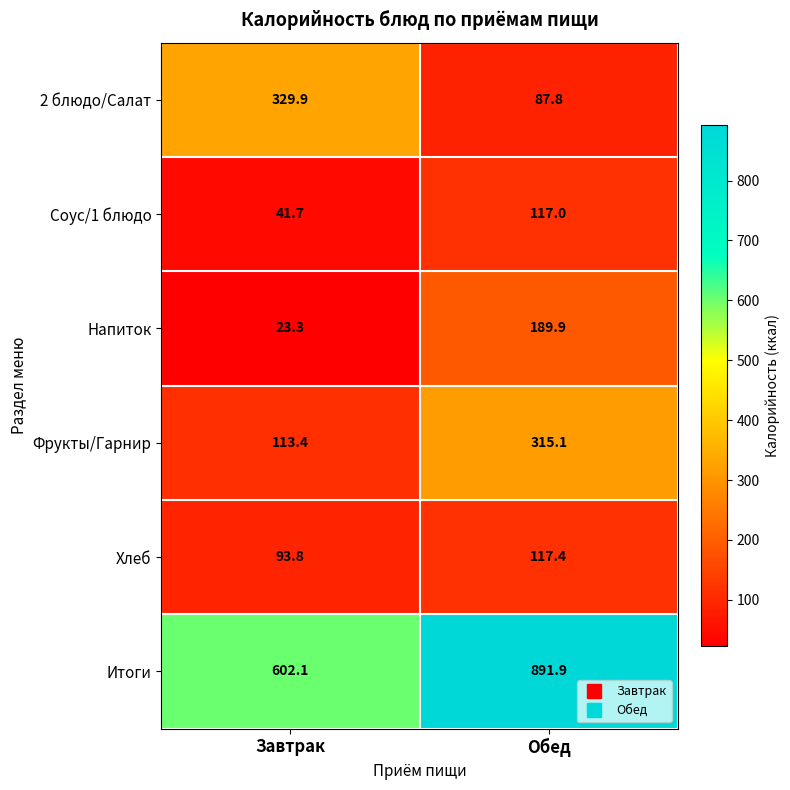

Which series has the largest range (max minus min)?

Итоги